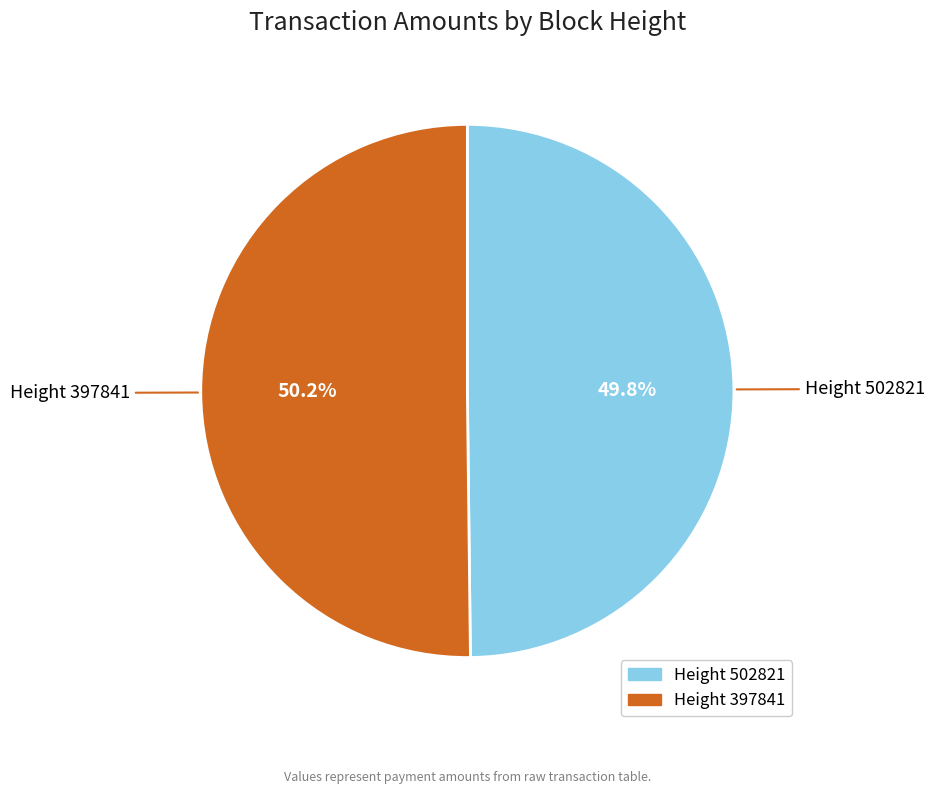

Is there a majority slice in this chart?

Yes